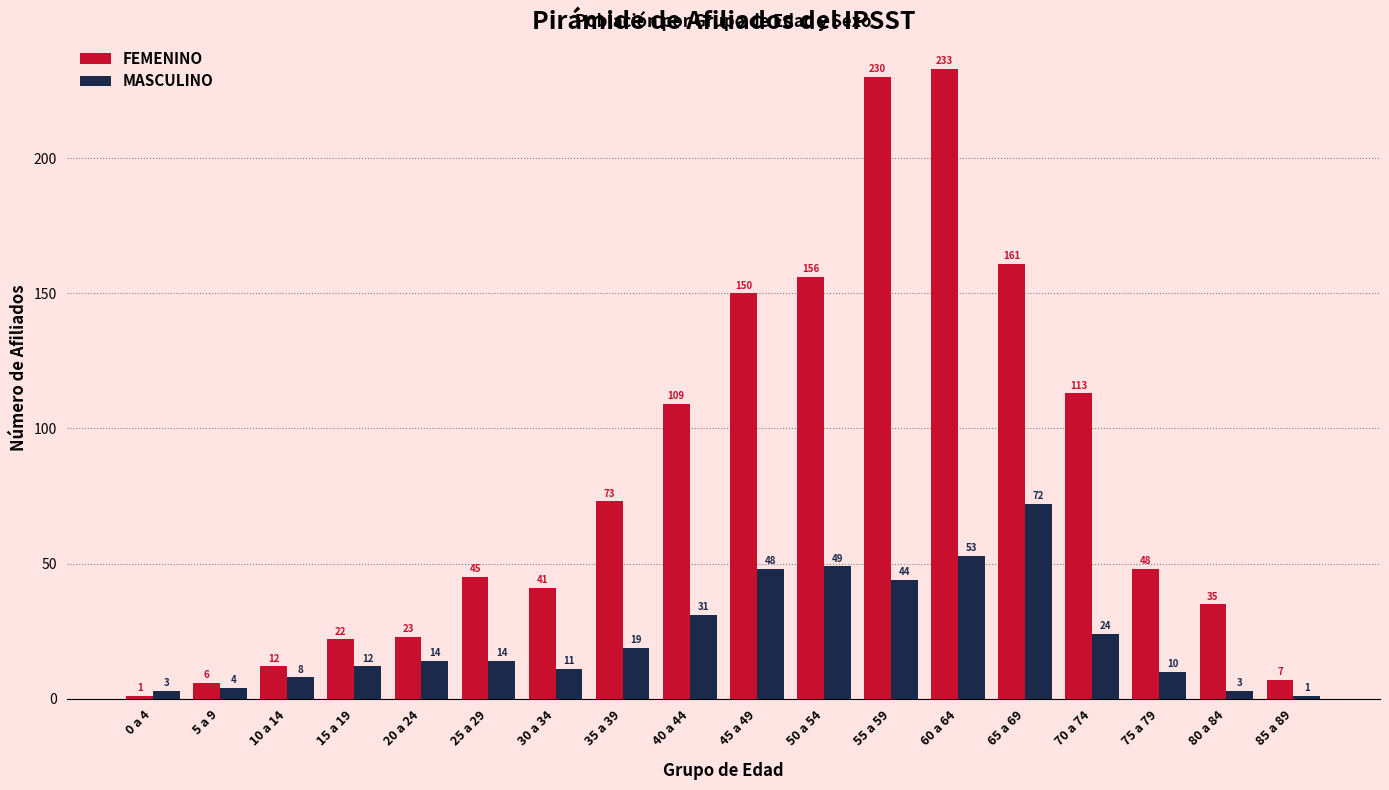

Where is FEMENINO nearest to the value 117?

70 a 74